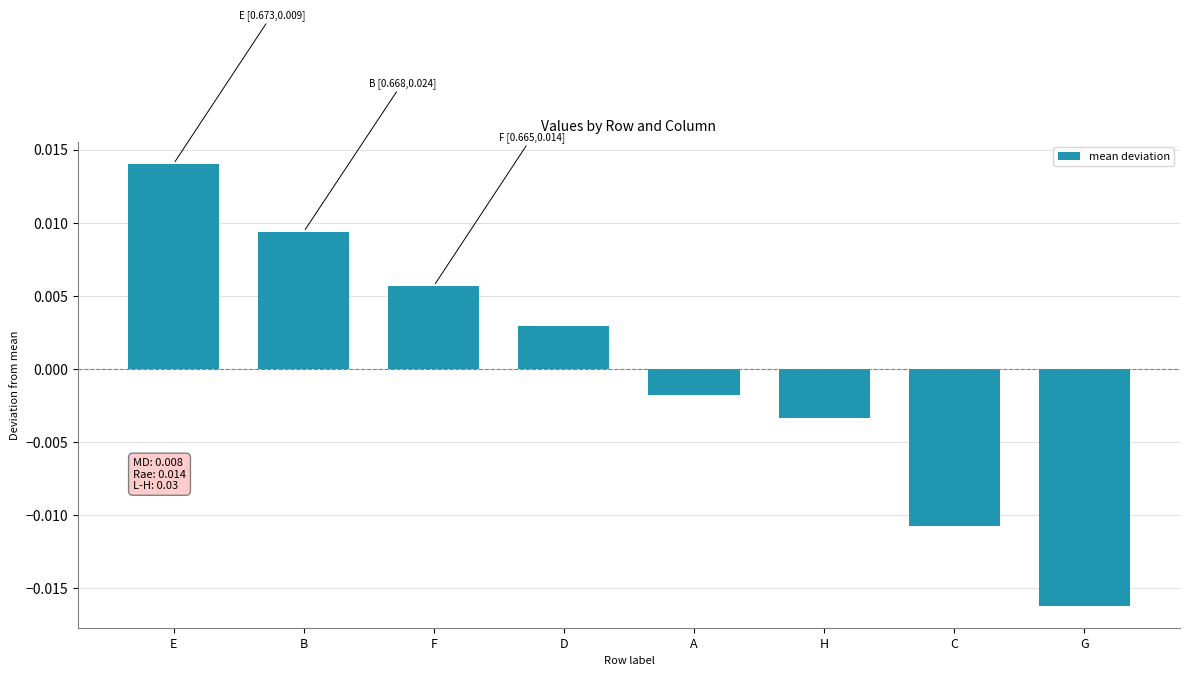

Count the number of values greater than 0.

4